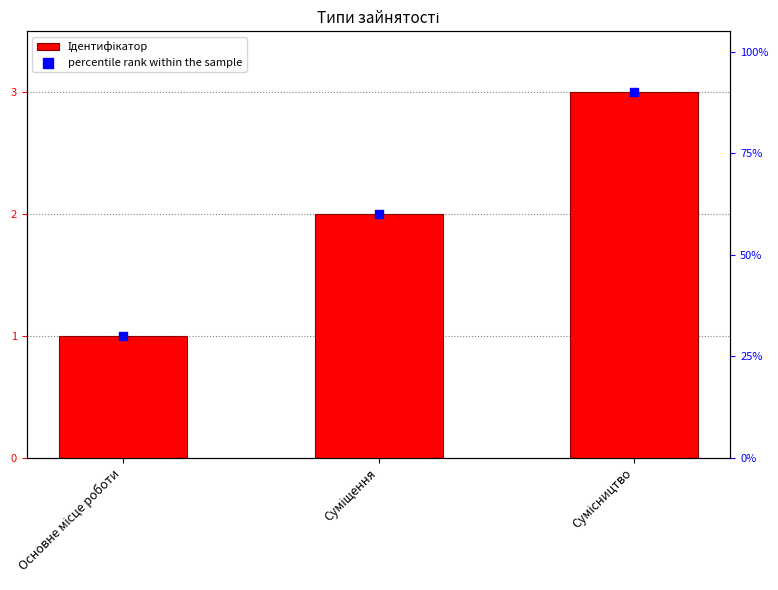

What is the total value across all series at Суміщення?

62